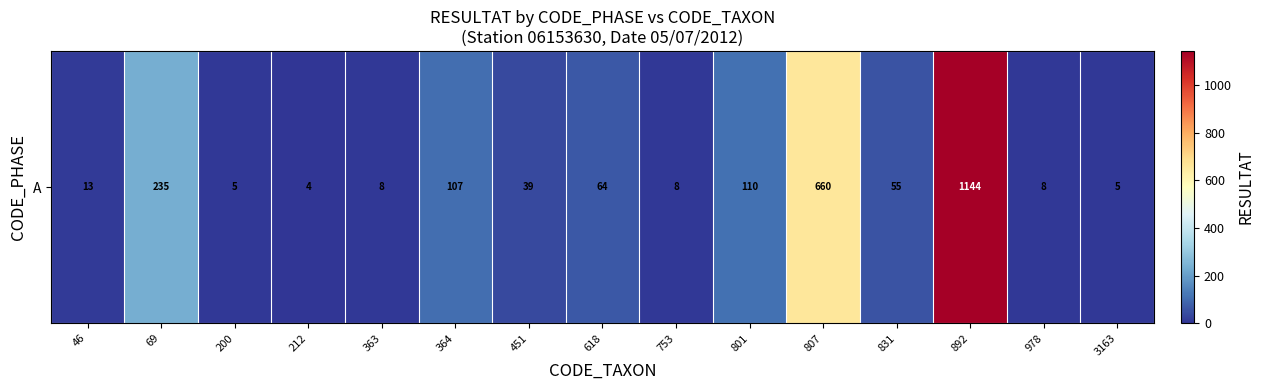

What is the smallest value displayed?

4